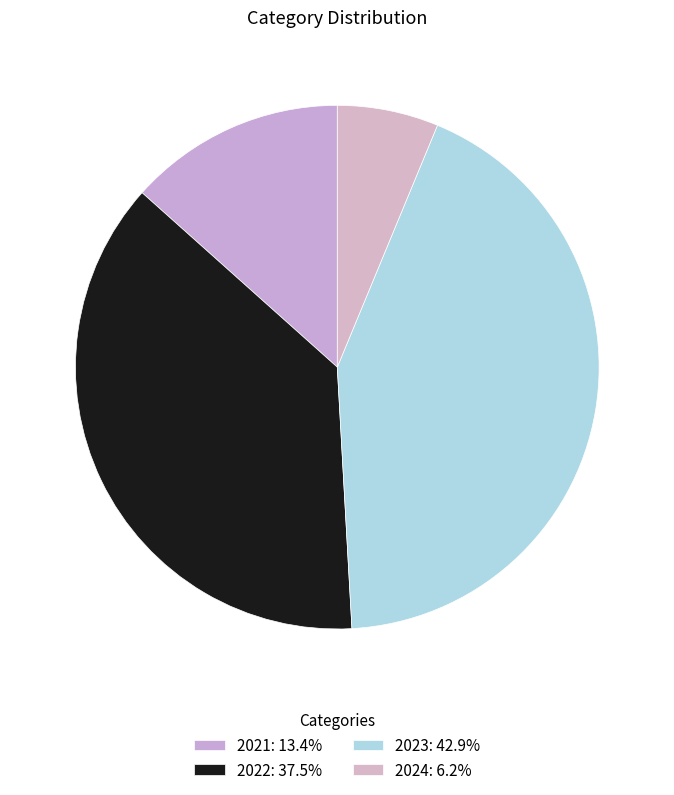

How many slices are in this pie chart?

4